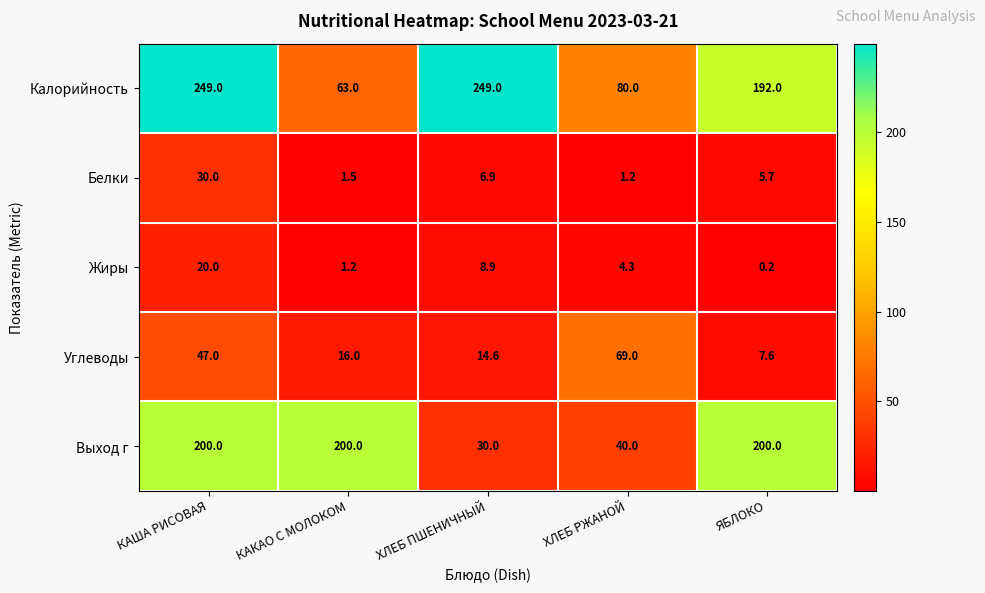

Between ХЛЕБ РЖАНОЙ and ЯБЛОКО, which series saw the biggest shift?

Выход г